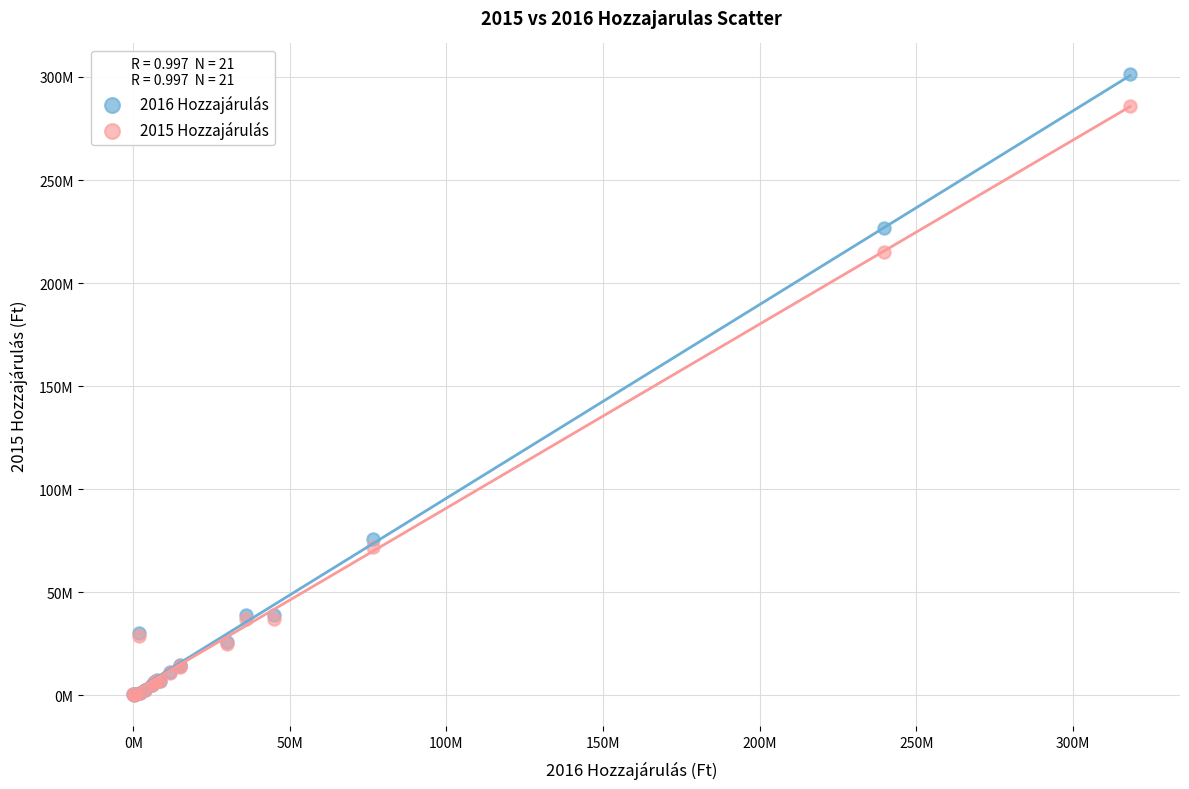

Which series has the widest spread of Y values?

2016 Hozzajárulás